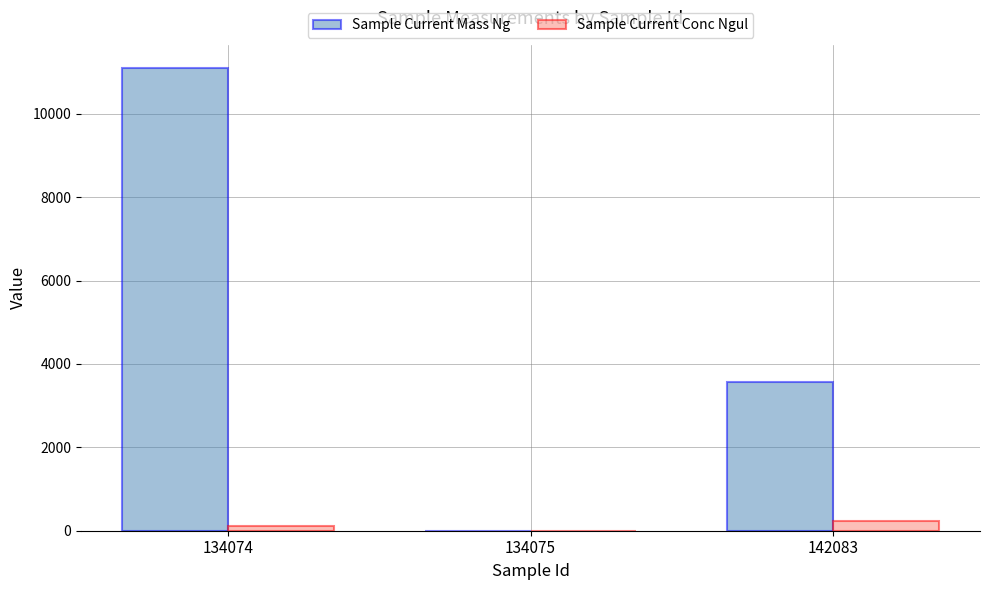

Reading right to left, extract all data points from this chart.

Sample Current Mass Ng: 142083=3559.3	134075=0.0	134074=11097.8
Sample Current Conc Ngul: 142083=235.7	134075=0.0	134074=120.1